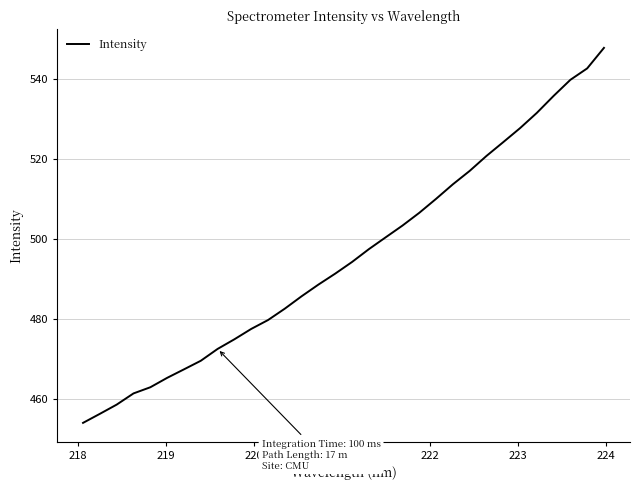

What is the maximum value shown in the chart?

547.6